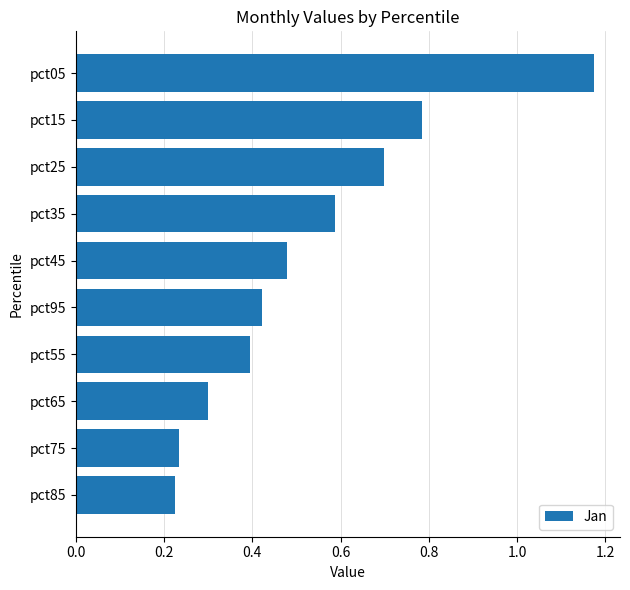

What is the difference between the maximum and second lowest values?

0.9